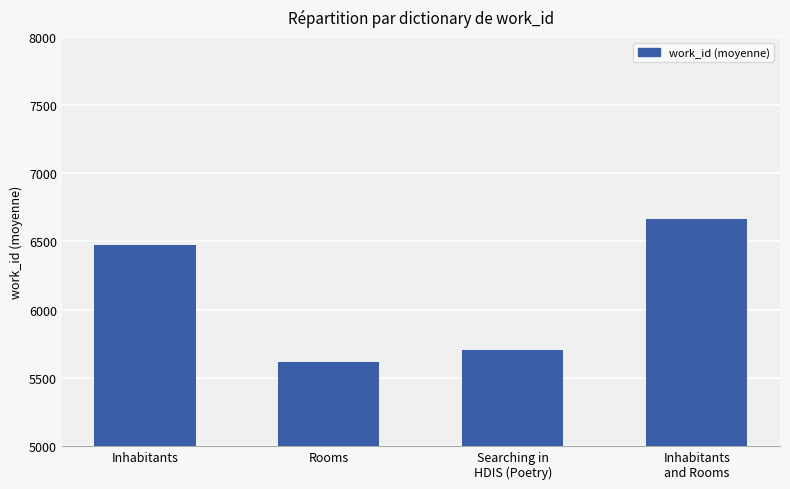

How many bars are there in total?

4